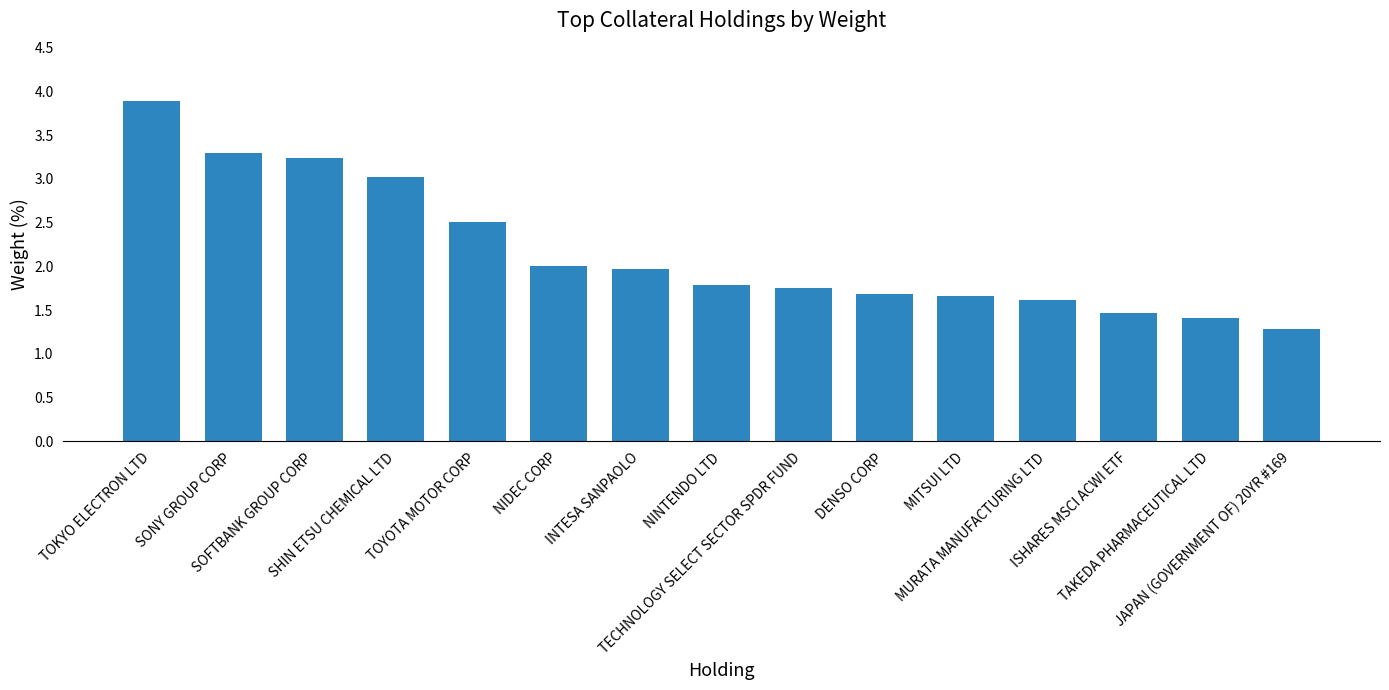

What is the maximum value shown in the chart?

3.9